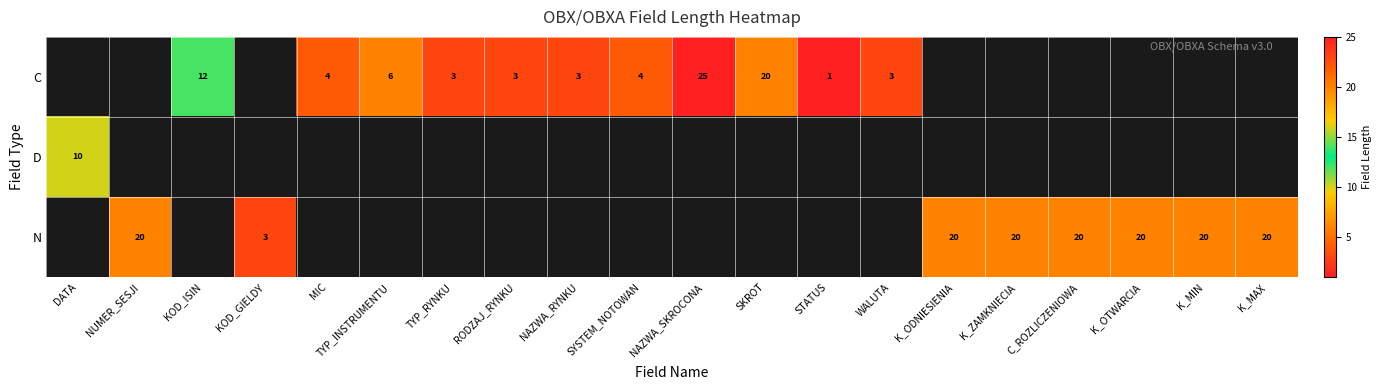

The row_0 series shows 39.7 at NAZWA_SKROCONA. True or false?

False